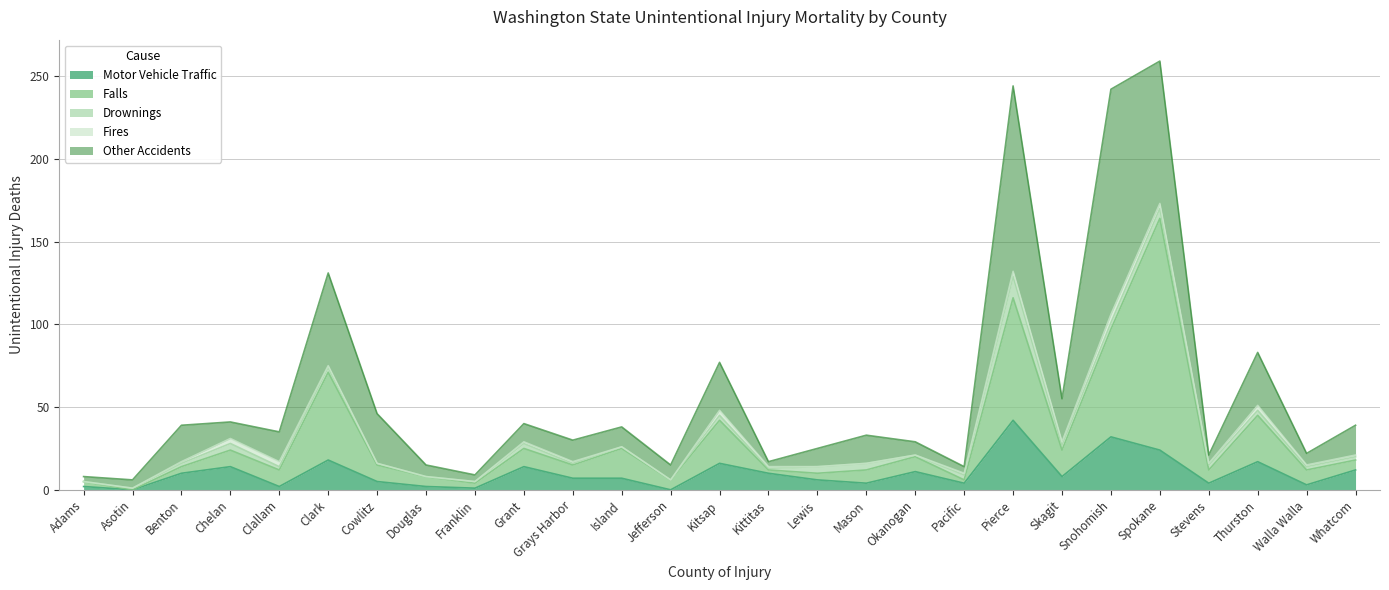

What is the label of the 12th point from the left?

Island